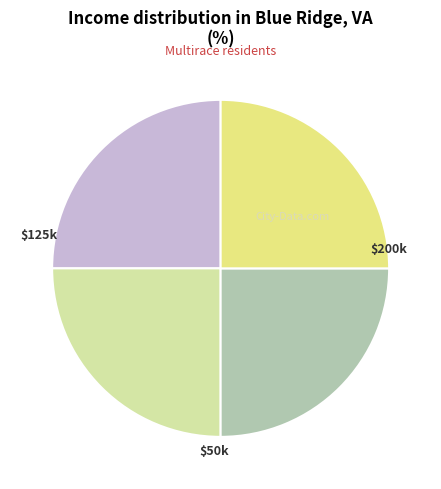

How many segments does this pie chart have?

4